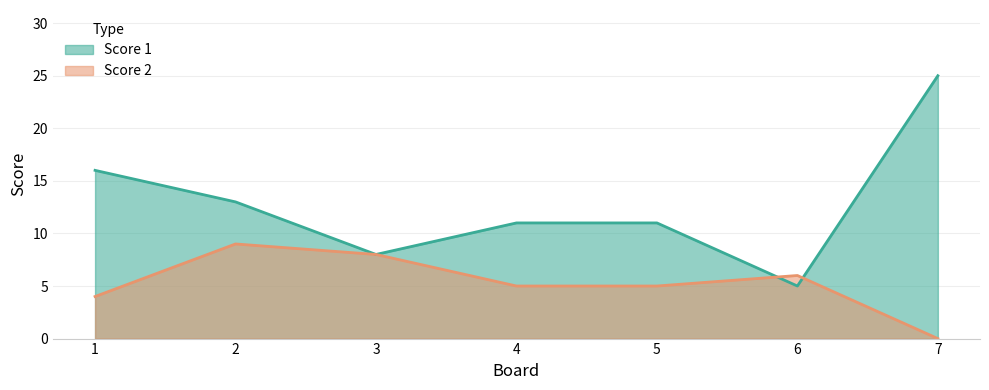

Between which two adjacent categories do Score 1 and Score 2 first intersect?

5 and 6